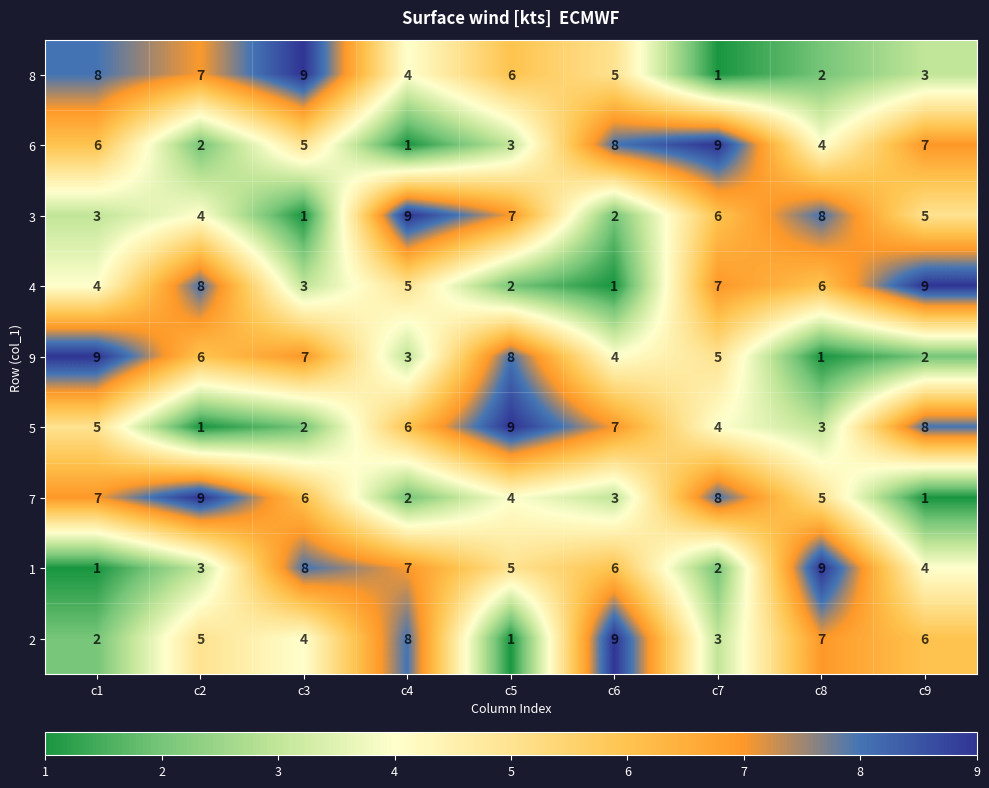

Read the 5 value at c4.

6